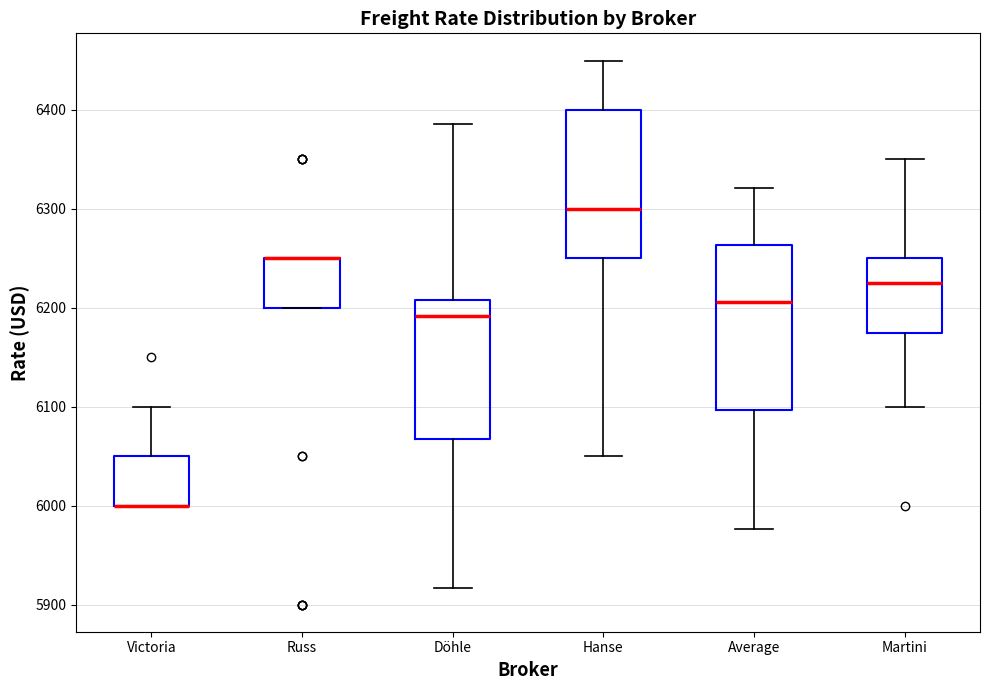

Where is the upper edge of the box for Döhle on the y-axis? The values are not printed on the chart, so give them approximately, as read against the axis.

6210